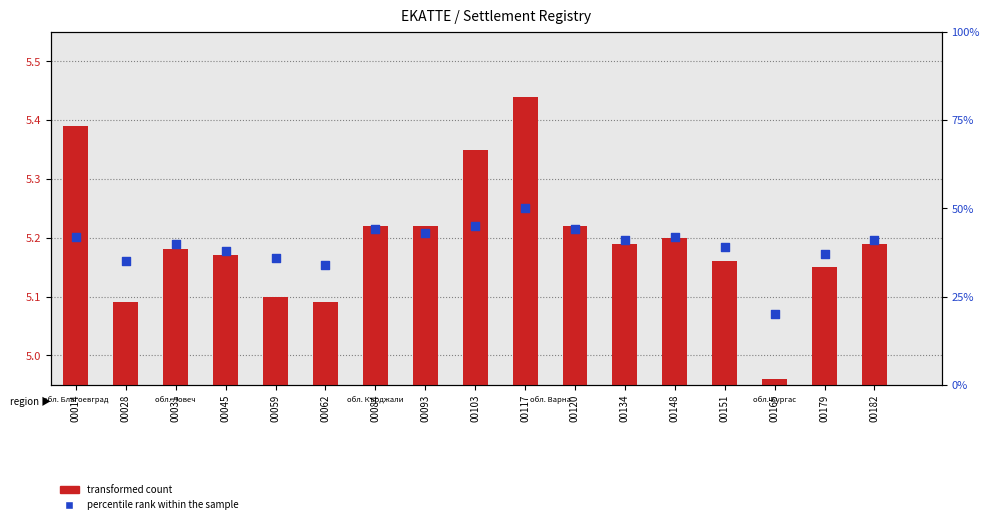

At how many categories does at least one series exceed 38?

11